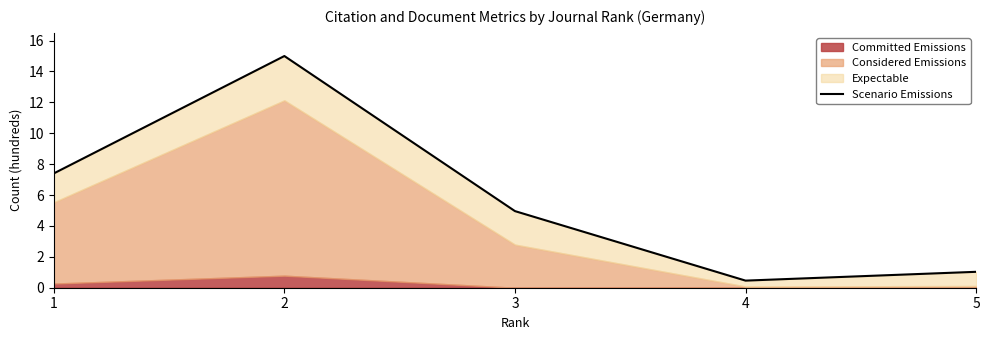

What is the change in value from 3 to 5?

-3.9